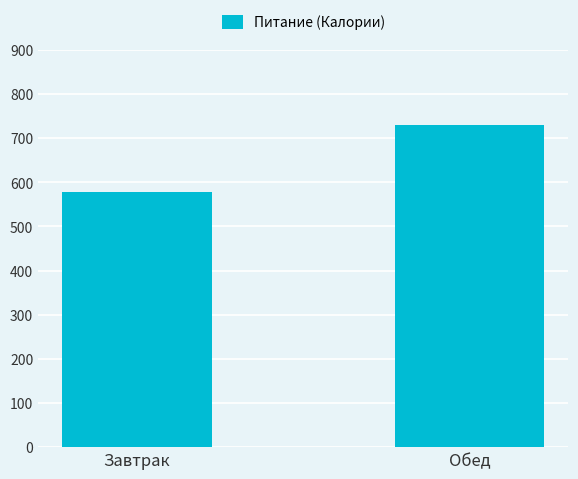

What is the change in value from Завтрак to Обед?

+150.4